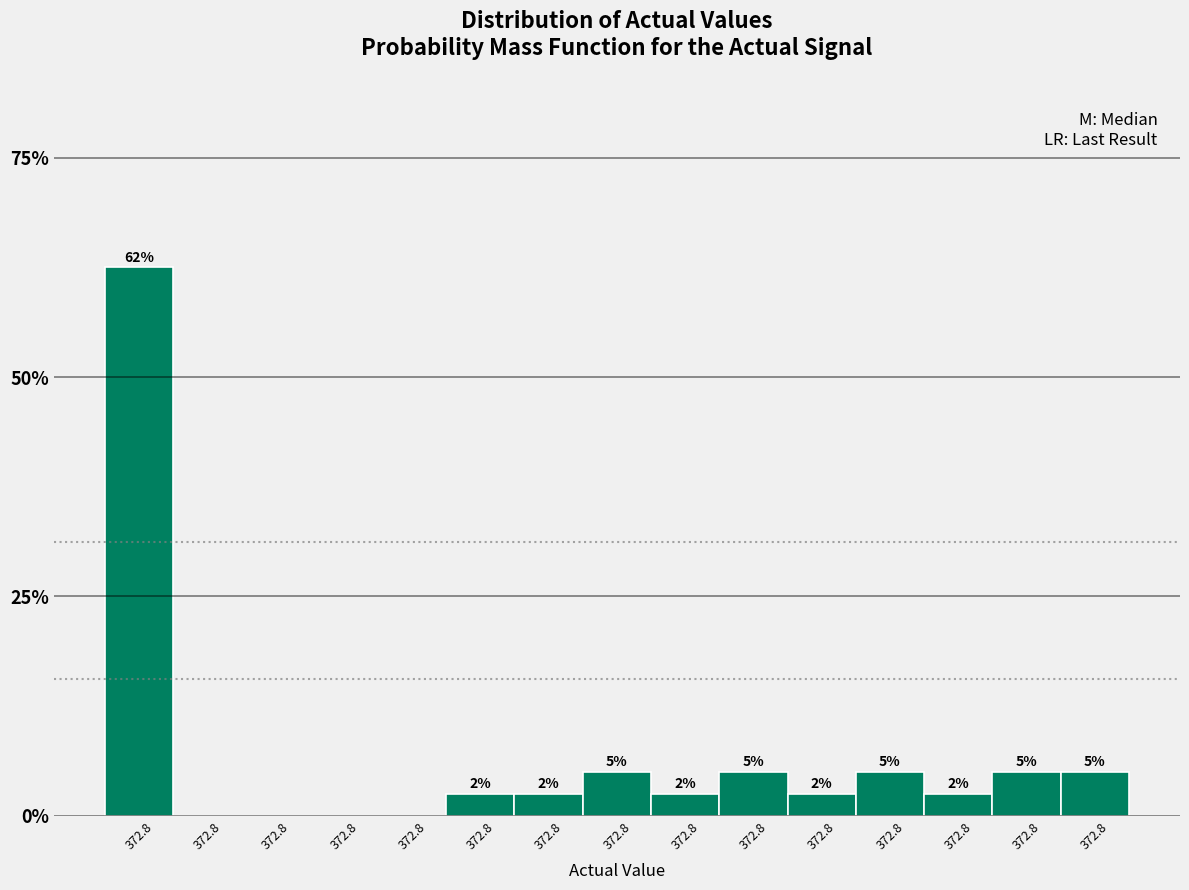

Are the bars horizontal?

No